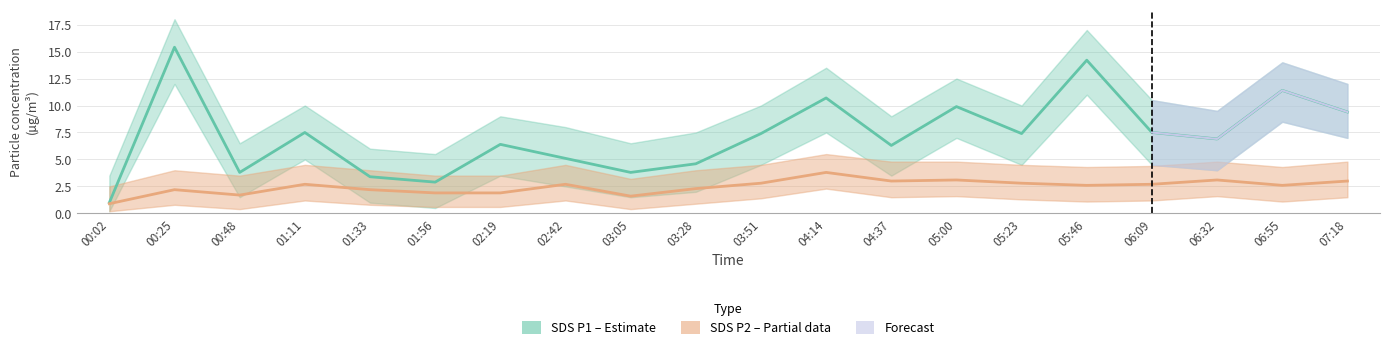

What is the greatest value displayed?

18.0